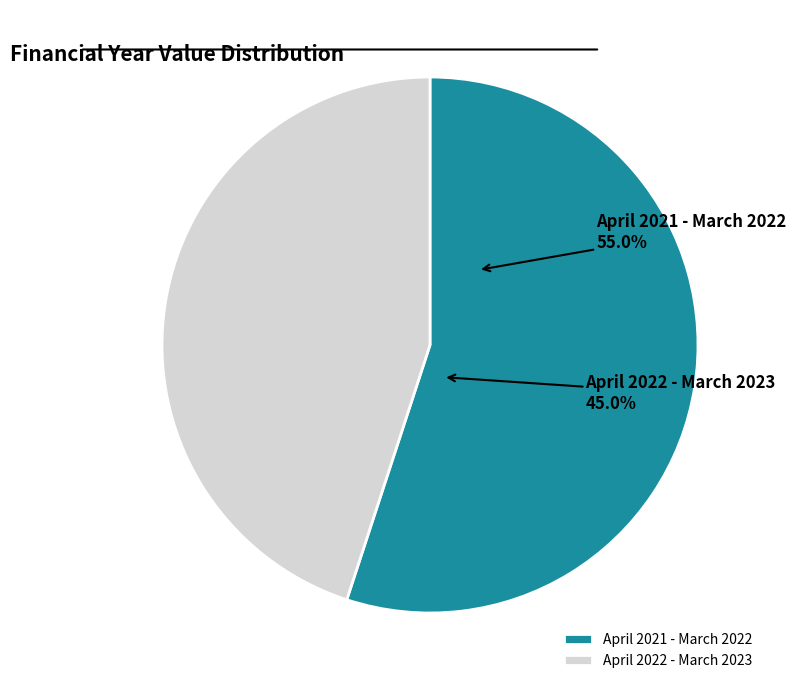

What percentage is NOT represented by April 2021 - March 2022?

45.0%